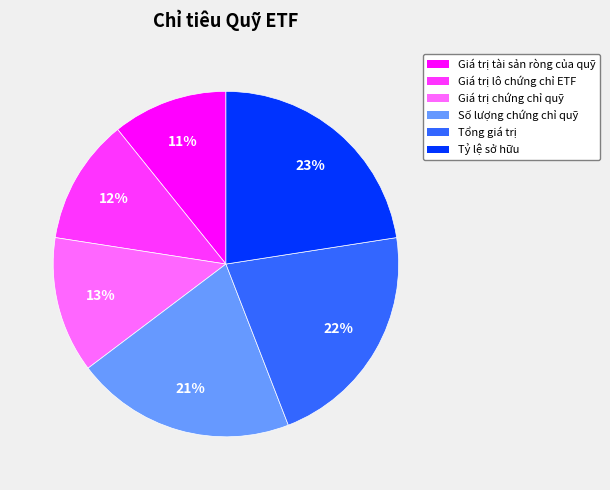

To the nearest percent, what is the difference between the largest and smallest slice percentages?

12%